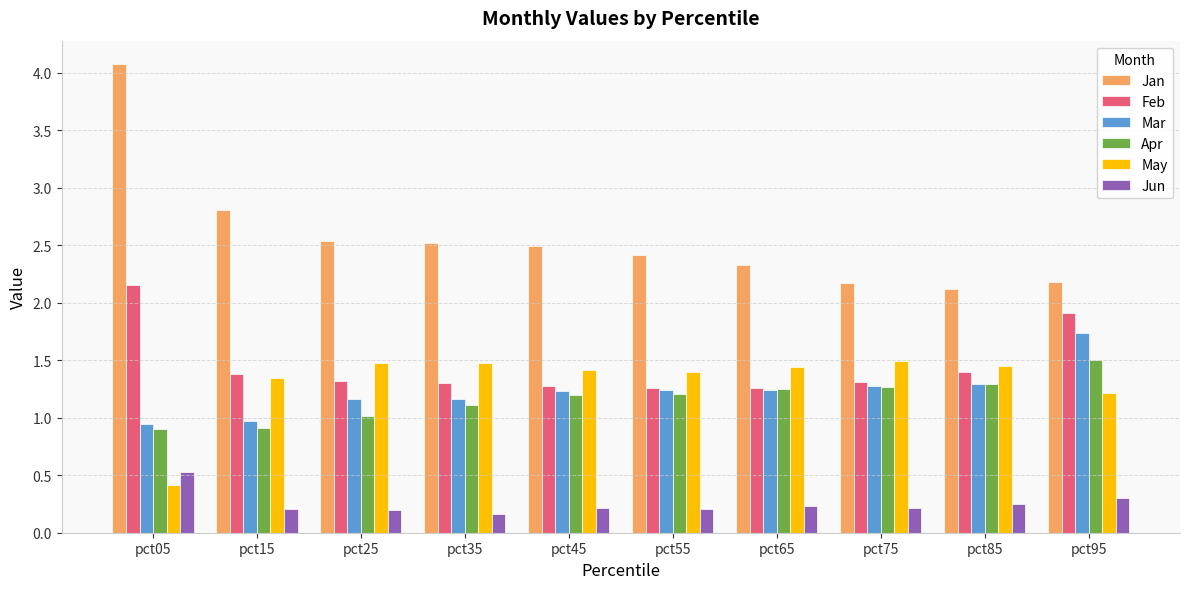

How many categories are shown in the chart?

10